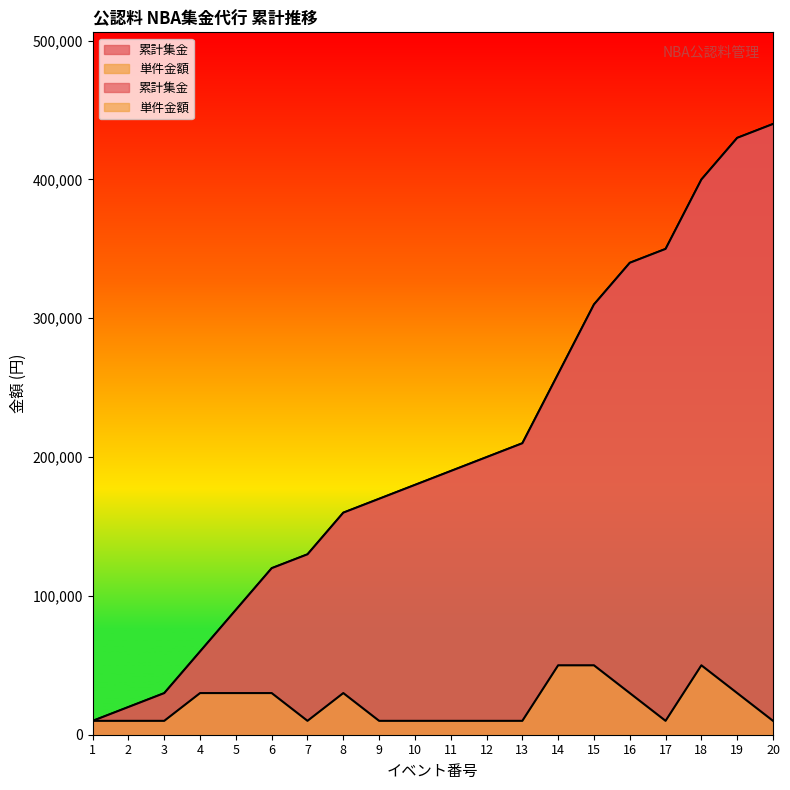

What is the average value of the 累計集金 series?

205000